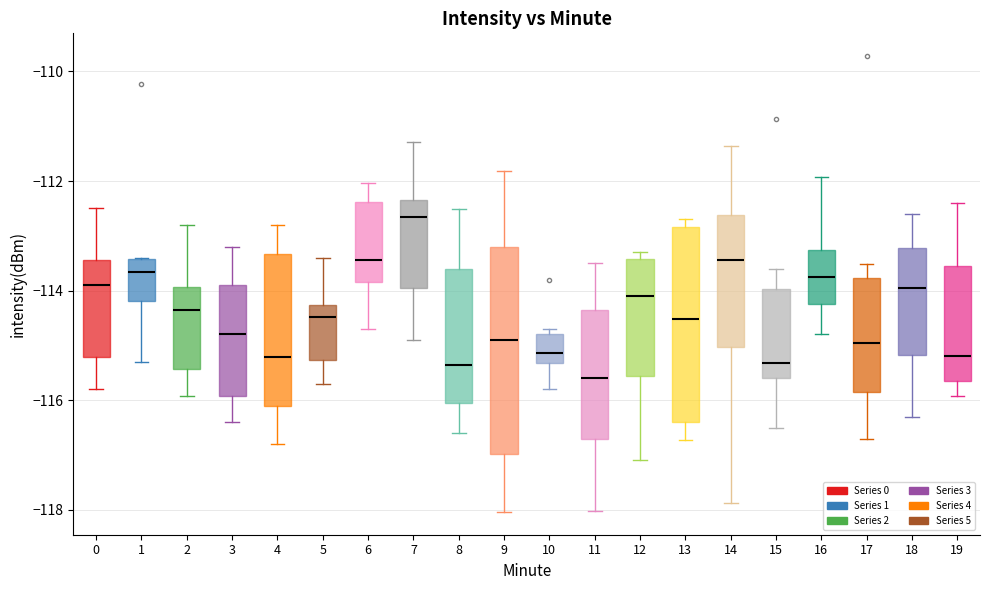

Reading left to right, read every box against the y-axis: the position of its median line, the range the box covers, and the ends of its whiskers. The values are not printed on the chart, so give them approximately, as read against the axis.

0: median -113.8, box -115.2 to -113.4, whiskers -115.8 to -112.4
1: median -113.6, box -114.2 to -113.4, whiskers -115.2 to -113.4
2: median -114.4, box -115.4 to -114.0, whiskers -116.0 to -112.8
3: median -114.8, box -116.0 to -113.8, whiskers -116.4 to -113.2
4: median -115.2, box -116.2 to -113.4, whiskers -116.8 to -112.8
5: median -114.4, box -115.2 to -114.2, whiskers -115.6 to -113.4
6: median -113.4, box -113.8 to -112.4, whiskers -114.6 to -112.0
7: median -112.6, box -114.0 to -112.4, whiskers -114.8 to -111.2
8: median -115.4, box -116.0 to -113.6, whiskers -116.6 to -112.6
9: median -114.8, box -117.0 to -113.2, whiskers -118.0 to -111.8
10: median -115.2, box -115.4 to -114.8, whiskers -115.8 to -114.6
11: median -115.6, box -116.8 to -114.4, whiskers -118.0 to -113.4
12: median -114.0, box -115.6 to -113.4, whiskers -117.0 to -113.2
13: median -114.6, box -116.4 to -112.8, whiskers -116.8 to -112.6
14: median -113.4, box -115.0 to -112.6, whiskers -117.8 to -111.4
15: median -115.4, box -115.6 to -114.0, whiskers -116.4 to -113.6
16: median -113.8, box -114.2 to -113.2, whiskers -114.8 to -112.0
17: median -115.0, box -115.8 to -113.8, whiskers -116.6 to -113.6
18: median -114.0, box -115.2 to -113.2, whiskers -116.2 to -112.6
19: median -115.2, box -115.6 to -113.6, whiskers -116.0 to -112.4